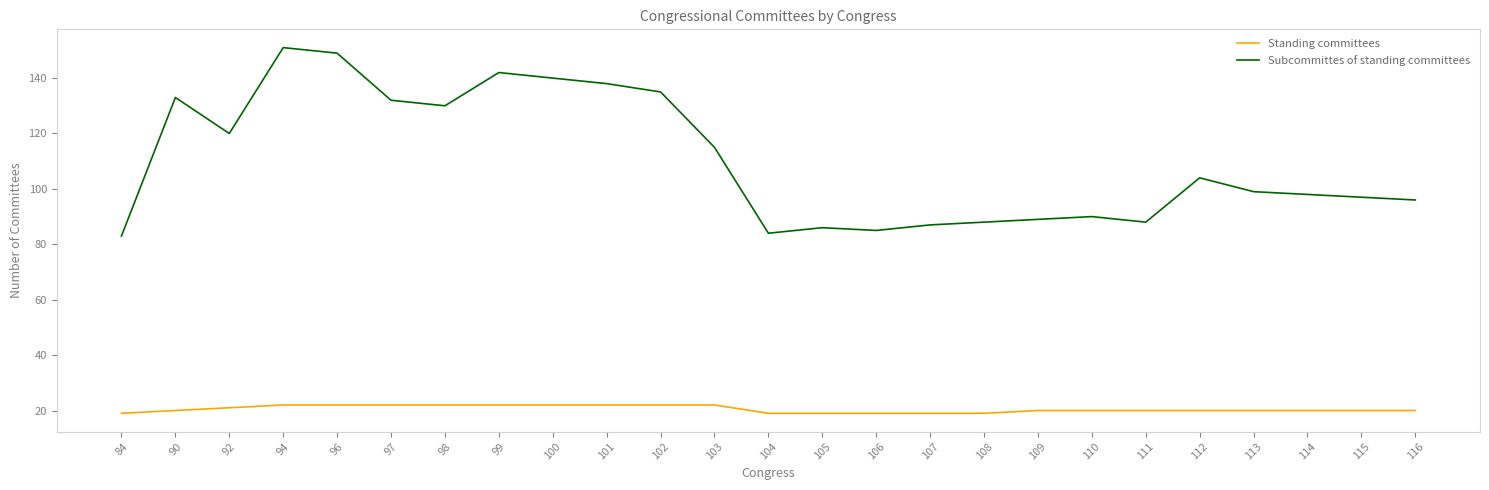

What are all the series names shown in the legend?

Standing committees, Subcommittes of standing committees